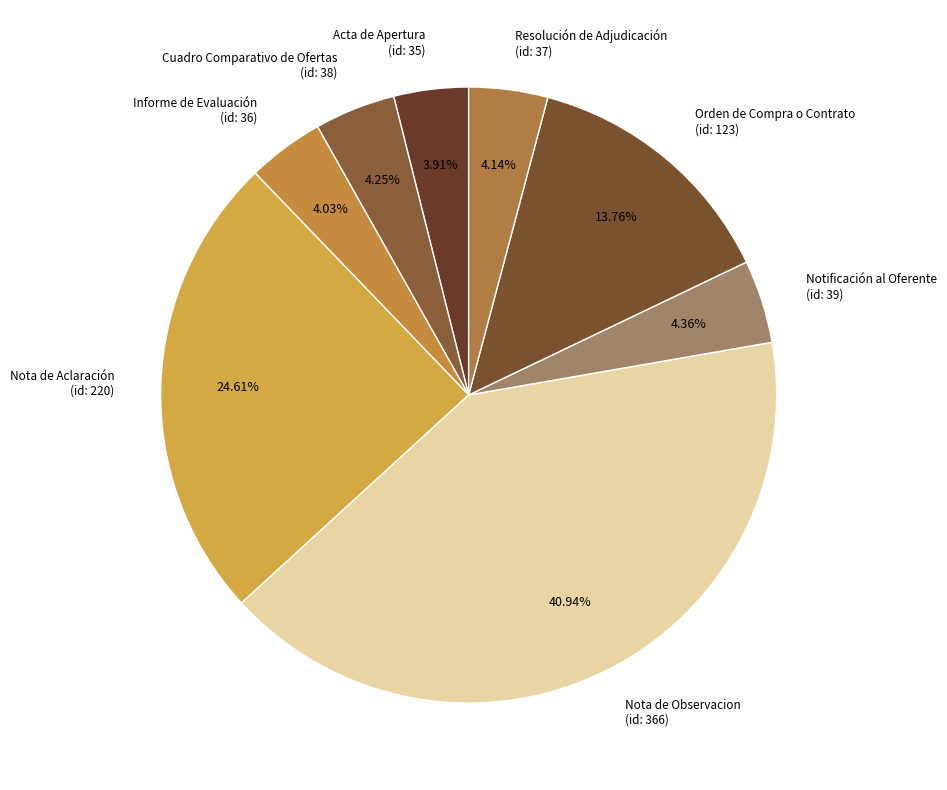

What is the ratio of the value at Orden de Compra o Contrato (id: 123) to the value at Acta de Apertura (id: 35)?

3.5